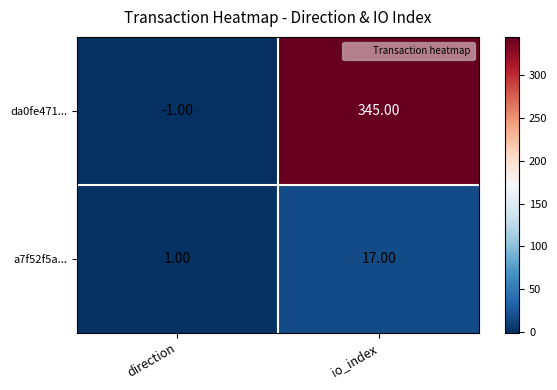

What is the spread (max minus min) of values at direction?

2